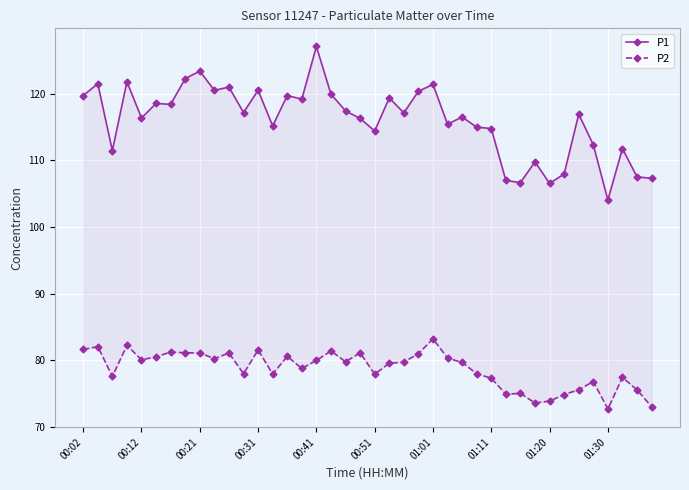

At which label does P2 first exceed 79?

00:02